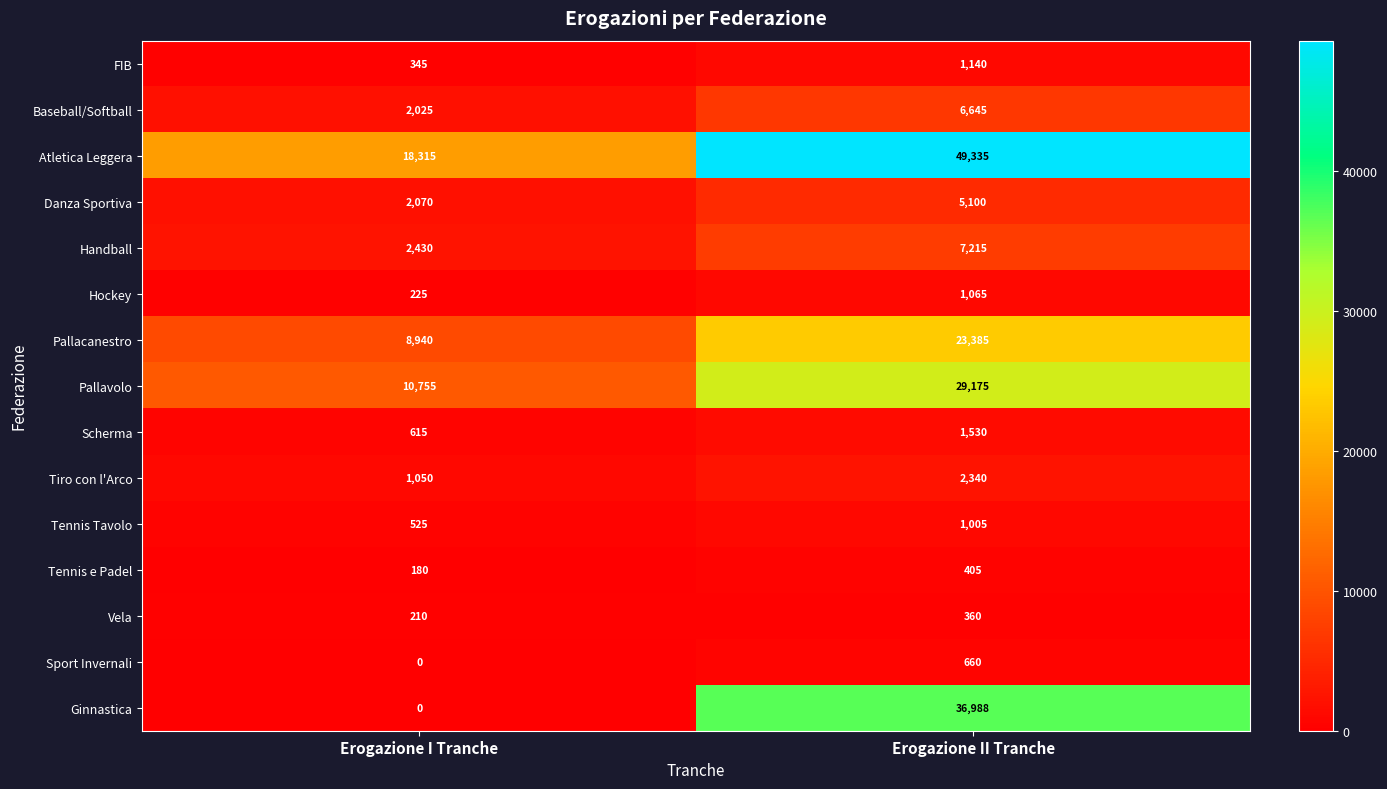

The value of FIB at Erogazione I Tranche is 345. True or false?

True